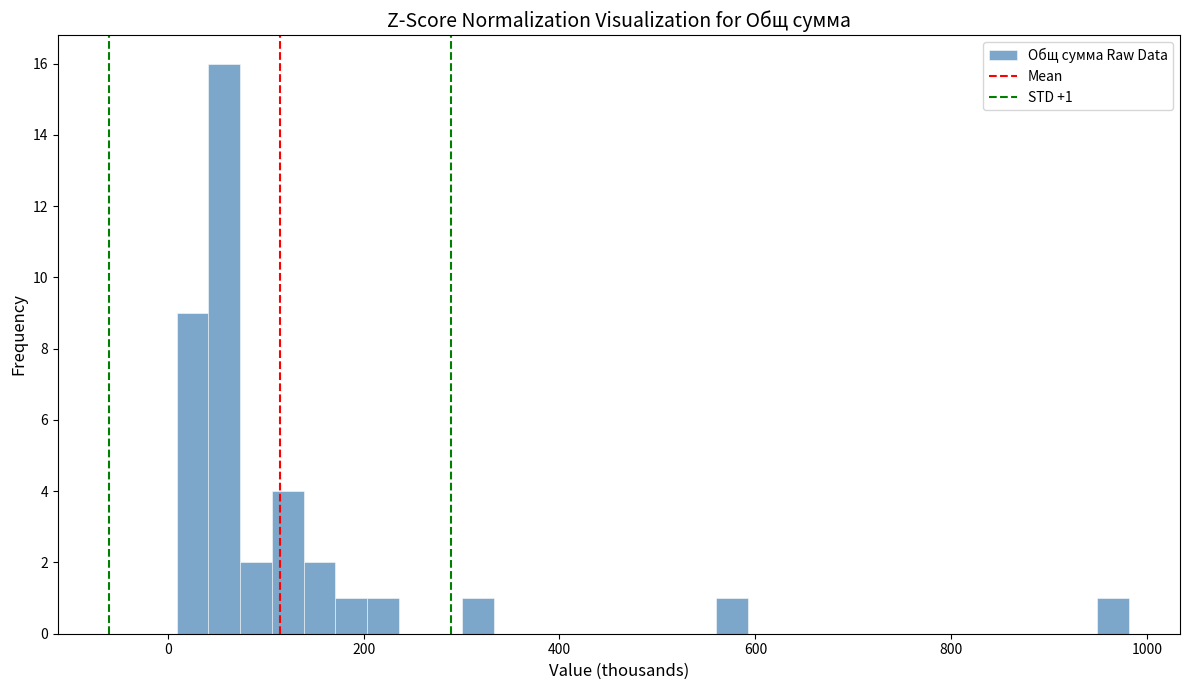

Read against the x-axis, roughly where is the centre of the tallest bar?

60